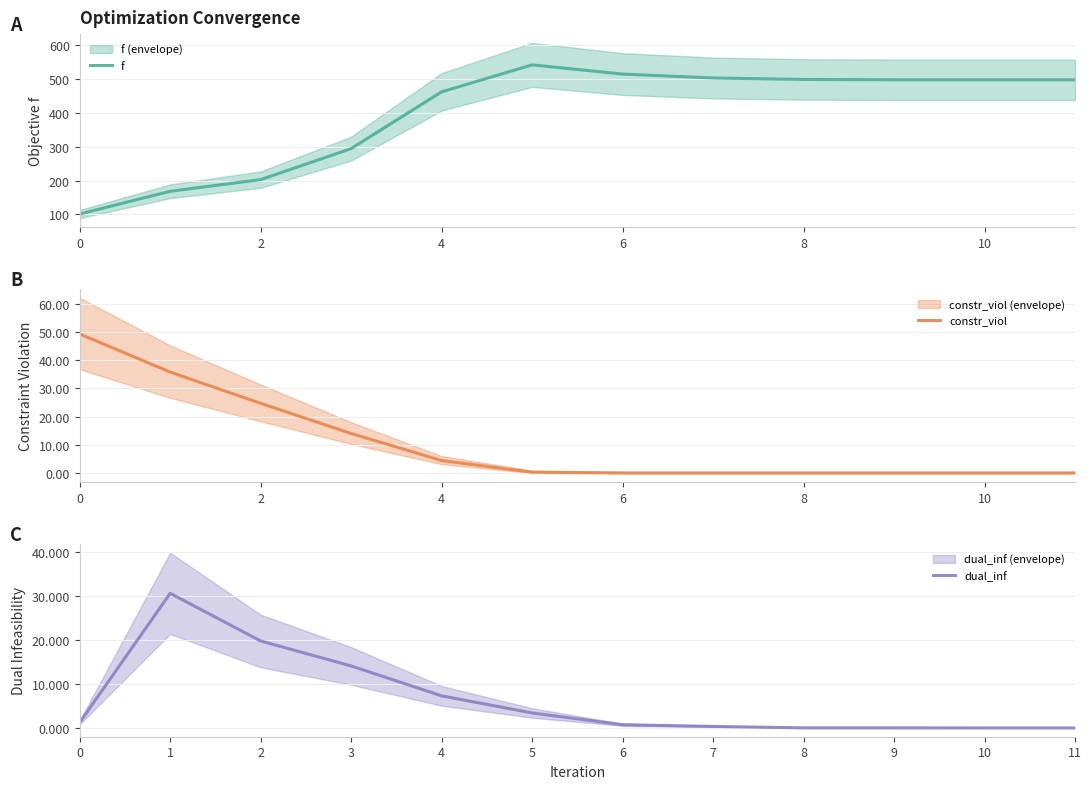

The dual_inf series shows 30.7 at 1. True or false?

True